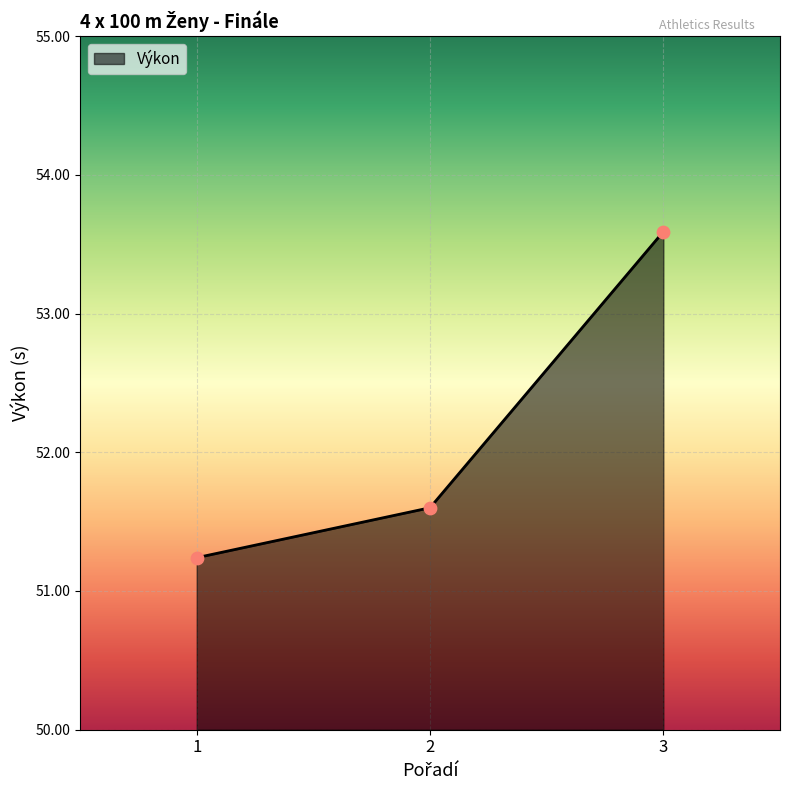

What is the change in value from 1 to 2?

+0.4